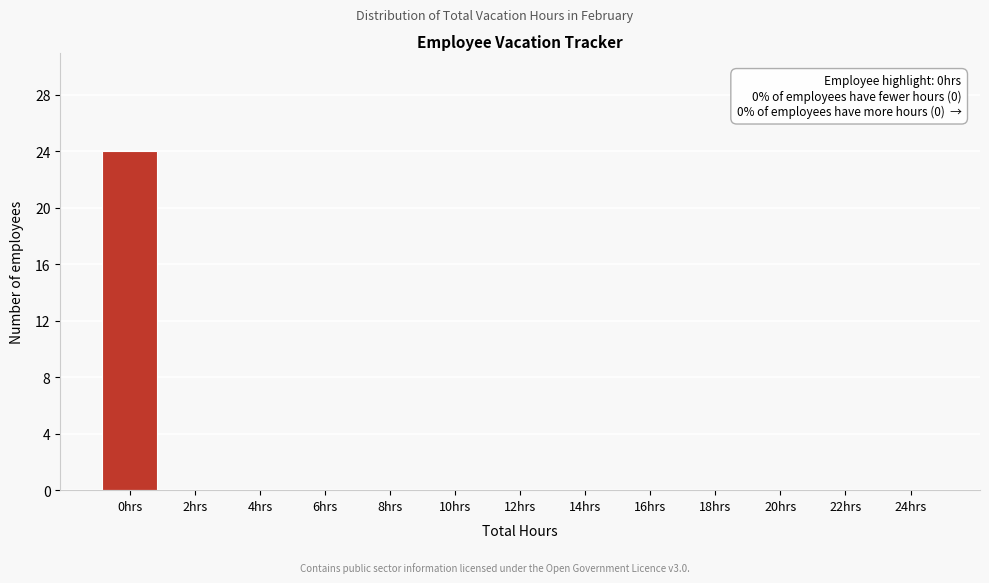

Reading right to left, what are all the values shown in this chart?

24hrs=0	22hrs=0	20hrs=0	18hrs=0	16hrs=0	14hrs=0	12hrs=0	10hrs=0	8hrs=0	6hrs=0	4hrs=0	2hrs=0	0hrs=24